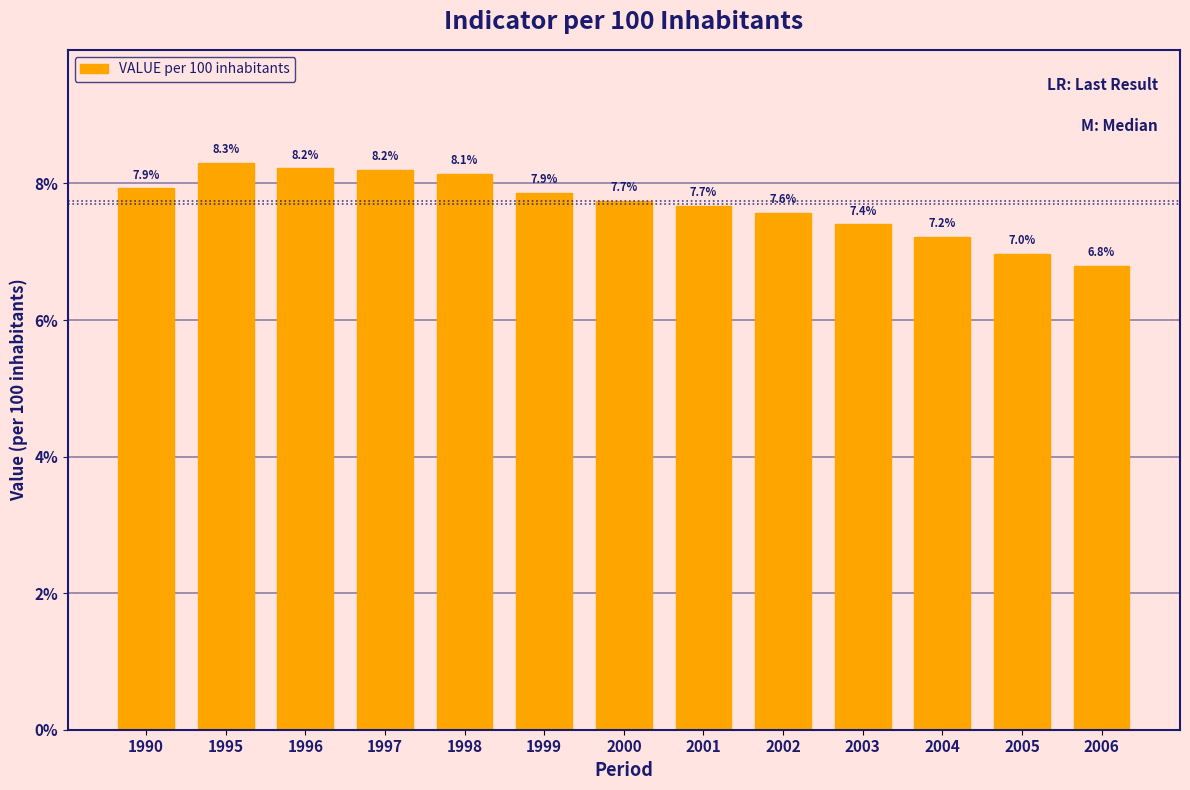

Reading left to right, list all the values displayed in this chart.

7.9	8.3	8.2	8.2	8.1	7.9	7.7	7.7	7.6	7.4	7.2	7.0	6.8